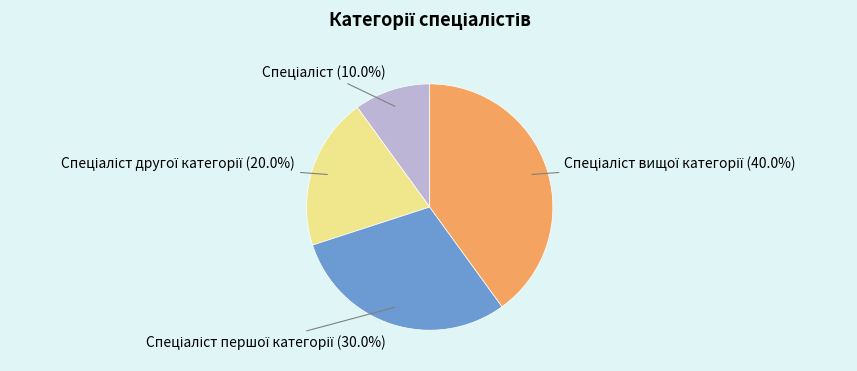

Does any single category account for the majority?

No